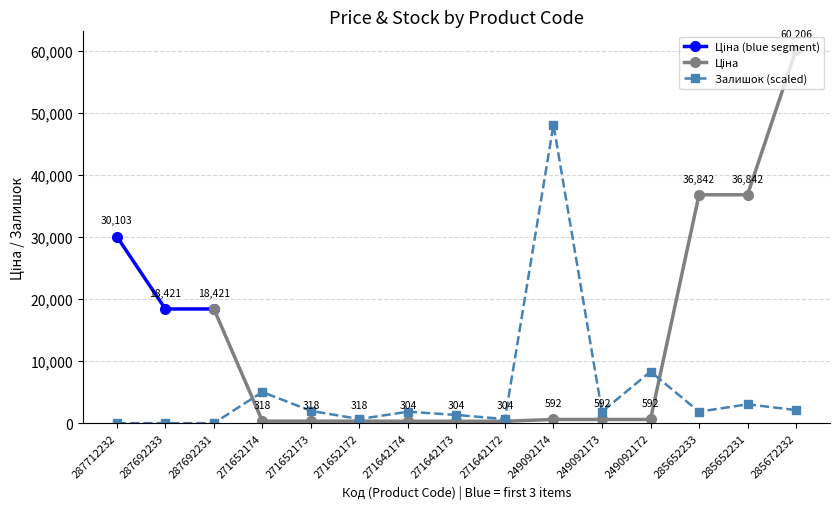

Is this an area chart (filled region under the line)?

No